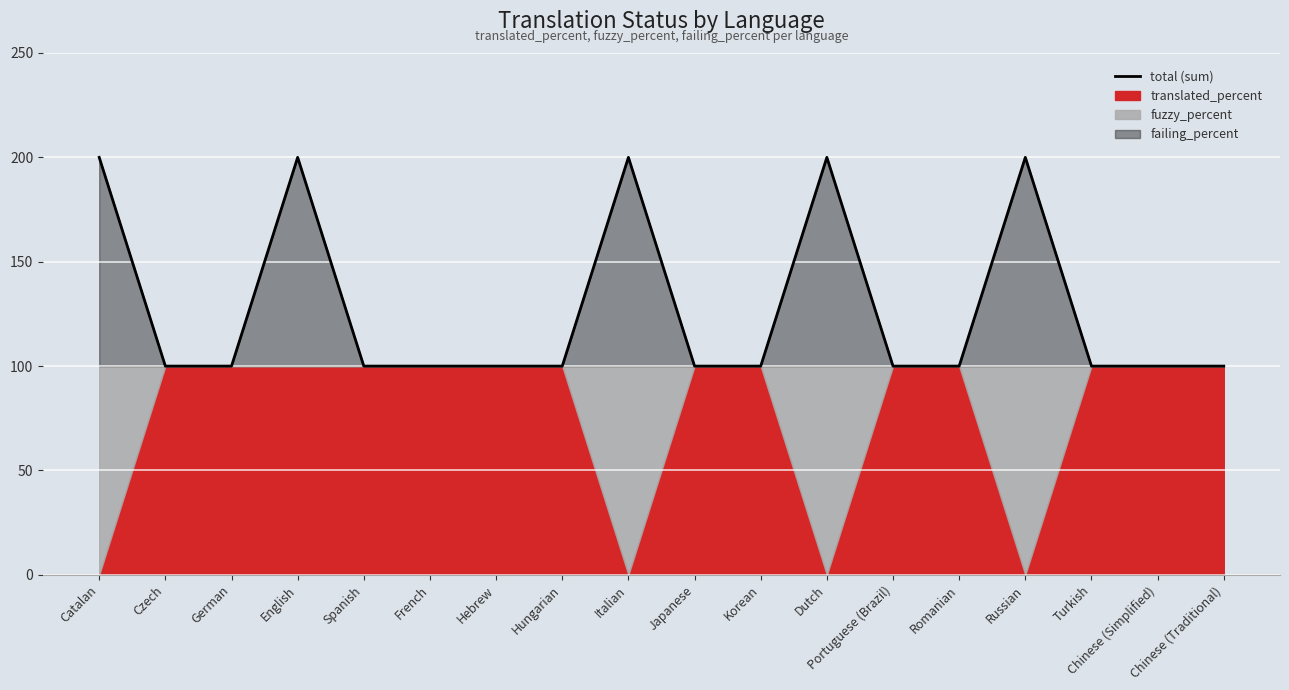

List the labels in order of value, smallest first.

Czech, German, Spanish, French, Hebrew, Hungarian, Japanese, Korean, Portuguese (Brazil), Romanian, Turkish, Chinese (Simplified), Chinese (Traditional), Catalan, English, Italian, Dutch, Russian